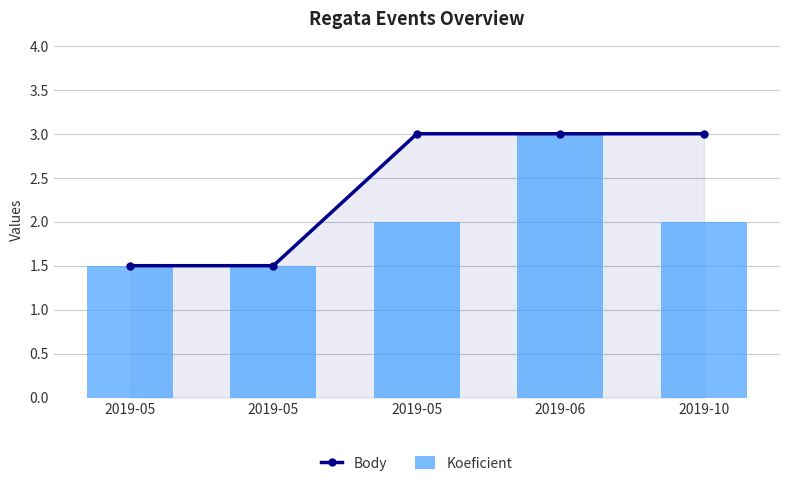

At which category is the sum across all series the highest?

2019-06